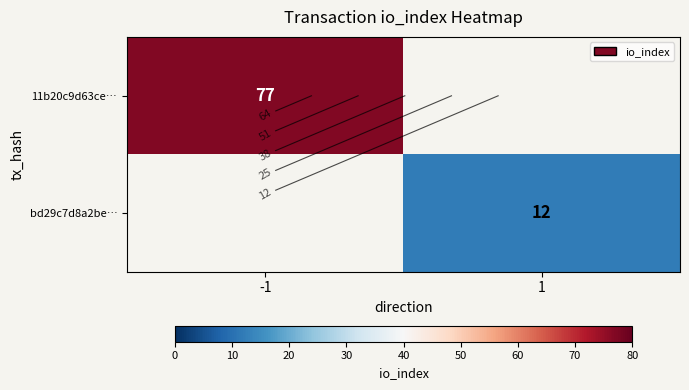

At 1, list the series in order from smallest to largest.

11b20c9d63ce…, bd29c7d8a2be…